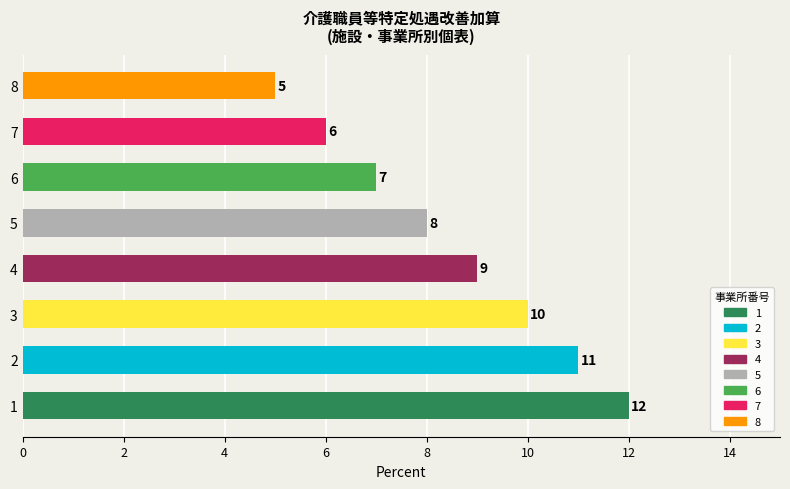

What is the change in value from 1 to 3?

-2